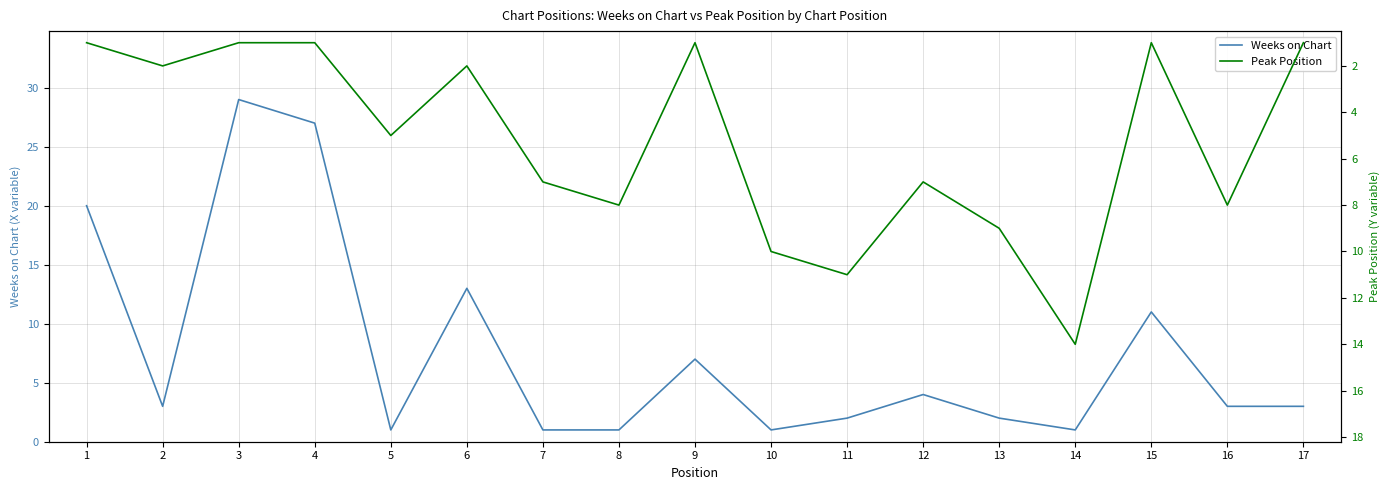

Which has a higher value, 14 or 6?

6